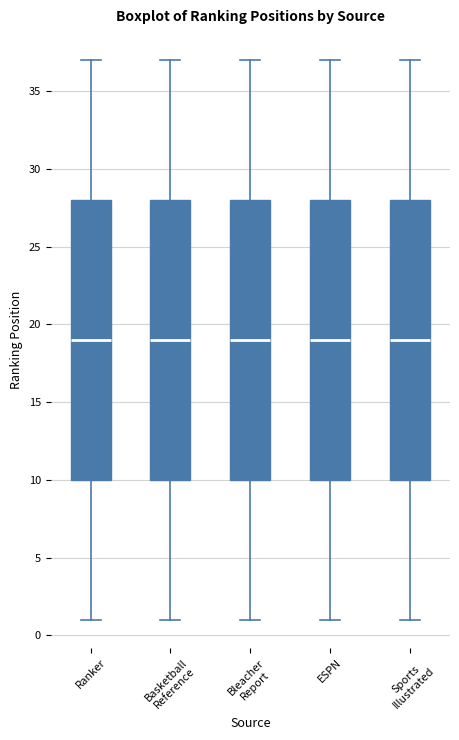

Reading left to right, transcribe this box plot: for each box, give where its median line is, the range the box spans, and where its two whiskers end, as read against the y-axis. The values are not printed on the chart, so give them approximately, as read against the axis.

Ranker: median 19, box 10 to 28, whiskers 1 to 37
Basketball Reference: median 19, box 10 to 28, whiskers 1 to 37
Bleacher Report: median 19, box 10 to 28, whiskers 1 to 37
ESPN: median 19, box 10 to 28, whiskers 1 to 37
Sports Illustrated: median 19, box 10 to 28, whiskers 1 to 37